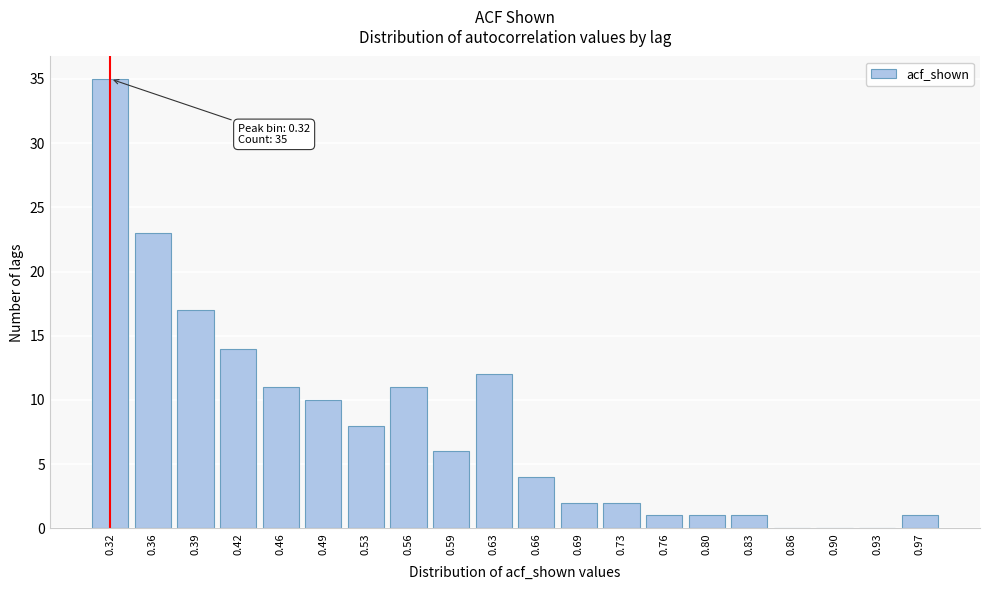

Reading left to right, what are all the values shown in this chart?

0.32=35	0.36=23	0.39=17	0.42=14	0.46=11	0.49=10	0.53=8	0.56=11	0.59=6	0.63=12	0.66=4	0.69=2	0.73=2	0.76=1	0.80=1	0.83=1	0.86=0	0.90=0	0.93=0	0.97=1